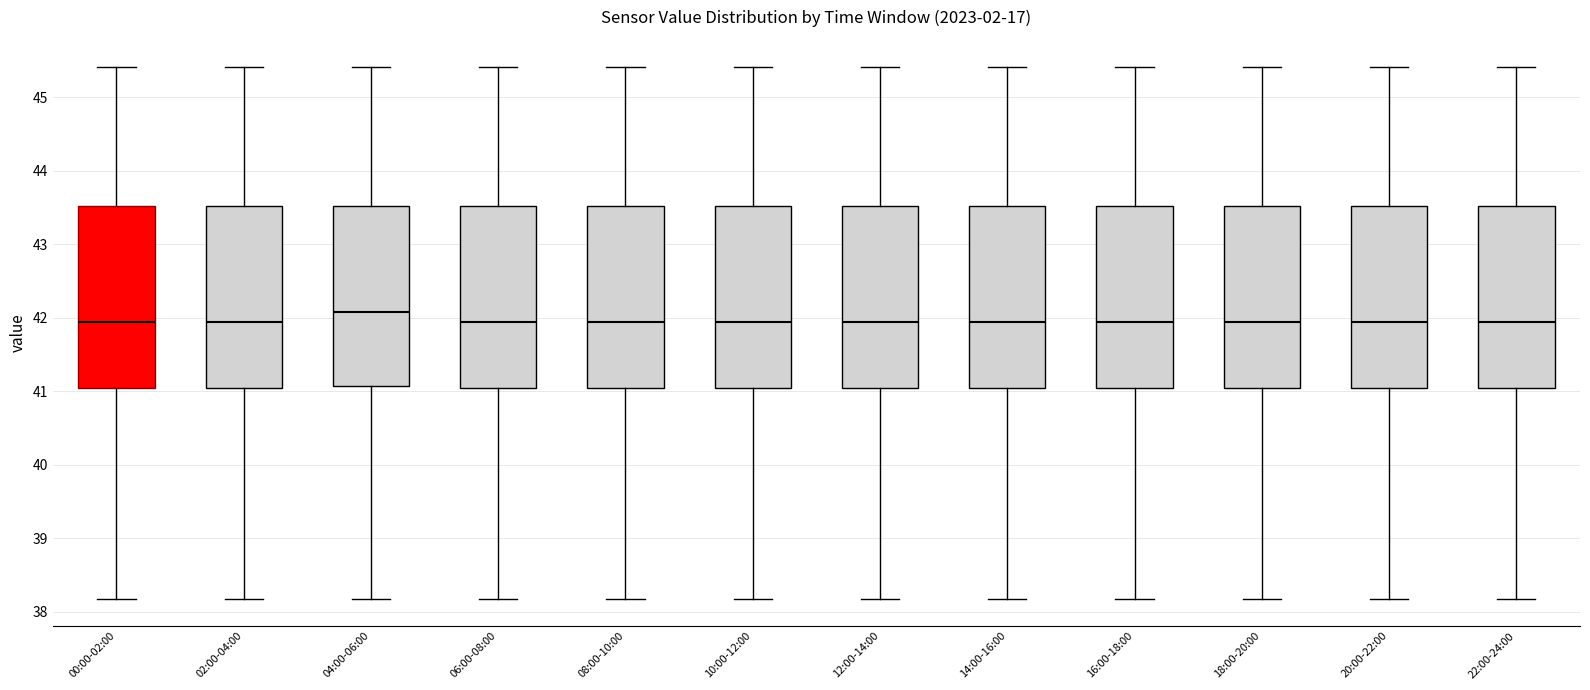

Reading left to right, transcribe this box plot: for each box, give where its median line is, the range the box spans, and where its two whiskers end, as read against the y-axis. The values are not printed on the chart, so give them approximately, as read against the axis.

00:00-02:00: median 41.9, box 41.1 to 43.5, whiskers 38.2 to 45.4
02:00-04:00: median 41.9, box 41.1 to 43.5, whiskers 38.2 to 45.4
04:00-06:00: median 42.1, box 41.1 to 43.5, whiskers 38.2 to 45.4
06:00-08:00: median 41.9, box 41.1 to 43.5, whiskers 38.2 to 45.4
08:00-10:00: median 41.9, box 41.1 to 43.5, whiskers 38.2 to 45.4
10:00-12:00: median 41.9, box 41.1 to 43.5, whiskers 38.2 to 45.4
12:00-14:00: median 41.9, box 41.1 to 43.5, whiskers 38.2 to 45.4
14:00-16:00: median 41.9, box 41.1 to 43.5, whiskers 38.2 to 45.4
16:00-18:00: median 41.9, box 41.1 to 43.5, whiskers 38.2 to 45.4
18:00-20:00: median 41.9, box 41.1 to 43.5, whiskers 38.2 to 45.4
20:00-22:00: median 41.9, box 41.1 to 43.5, whiskers 38.2 to 45.4
22:00-24:00: median 41.9, box 41.1 to 43.5, whiskers 38.2 to 45.4